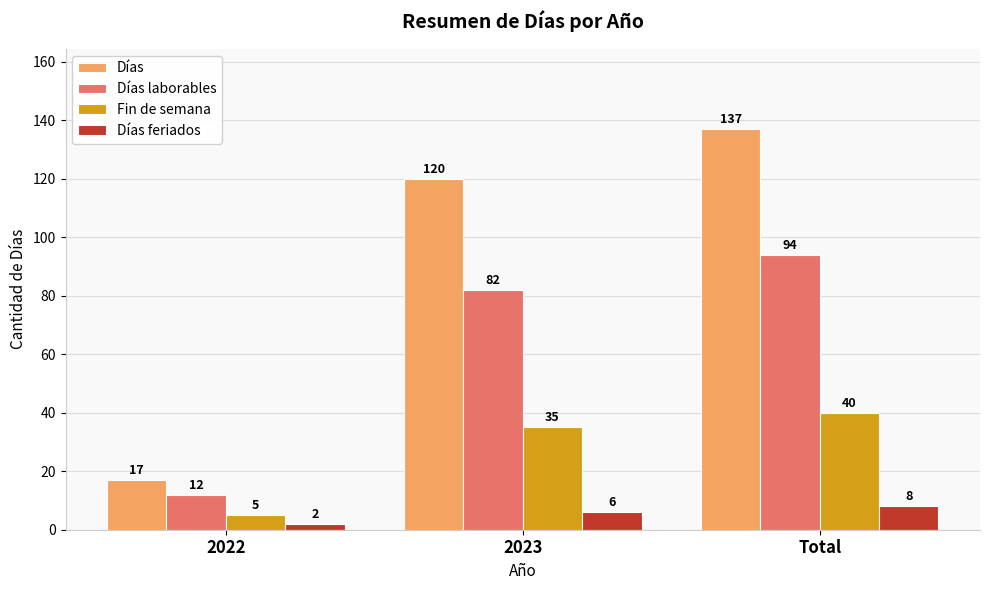

Rank the series by their average value, from lowest to highest.

Días feriados, Fin de semana, Días laborables, Días